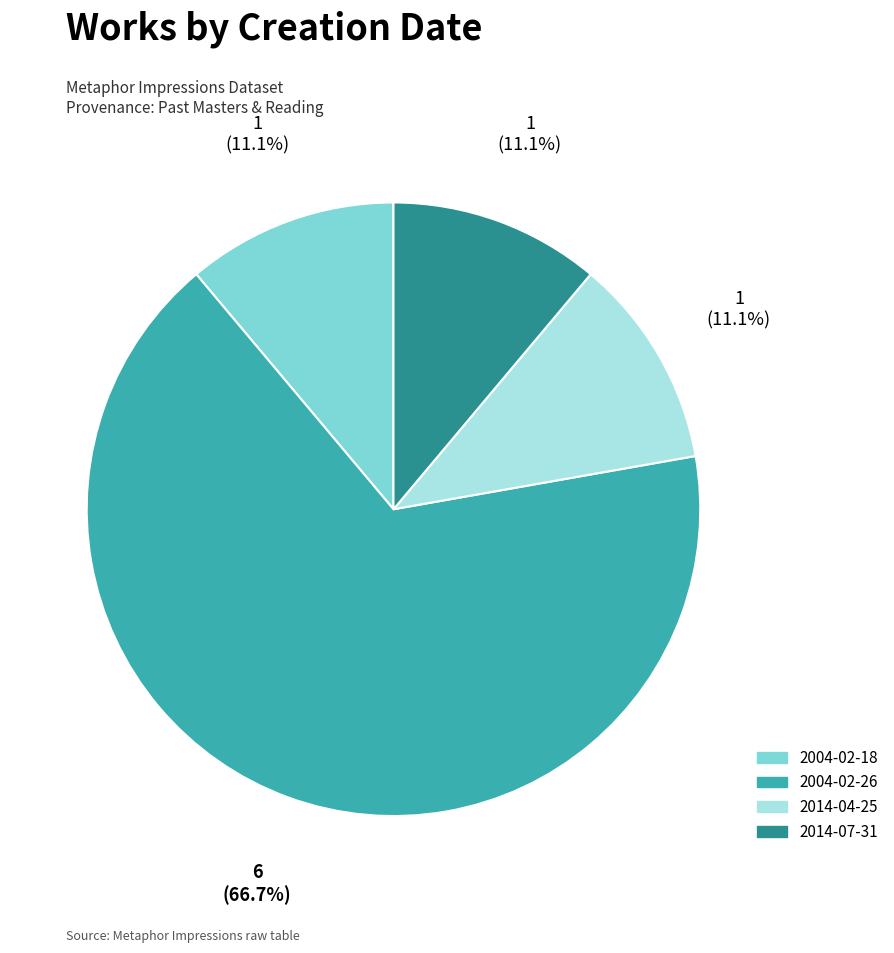

Which has a higher value, 2004-02-18 or 2004-02-26?

2004-02-26